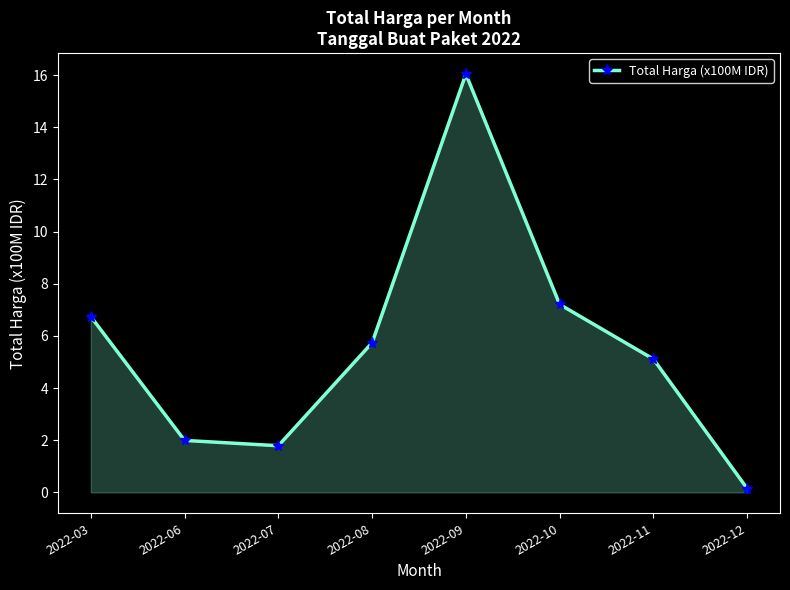

What is the greatest value displayed?

16.0